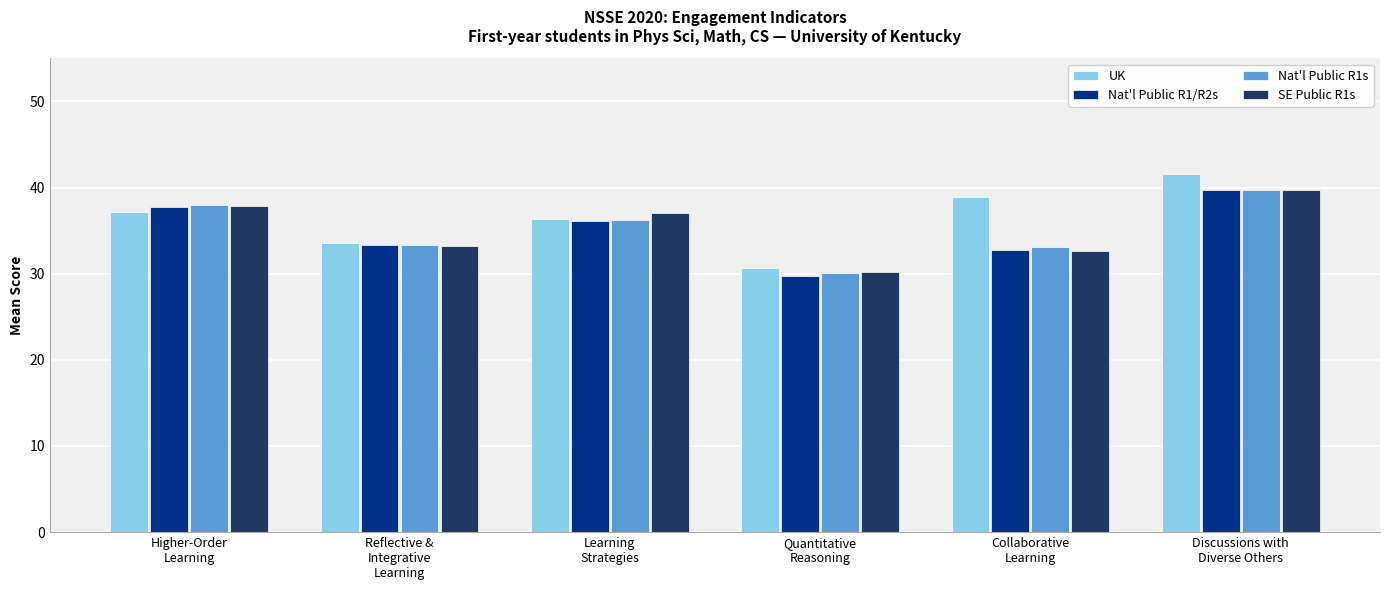

Which category has the lowest value across all series?

Quantitative
Reasoning